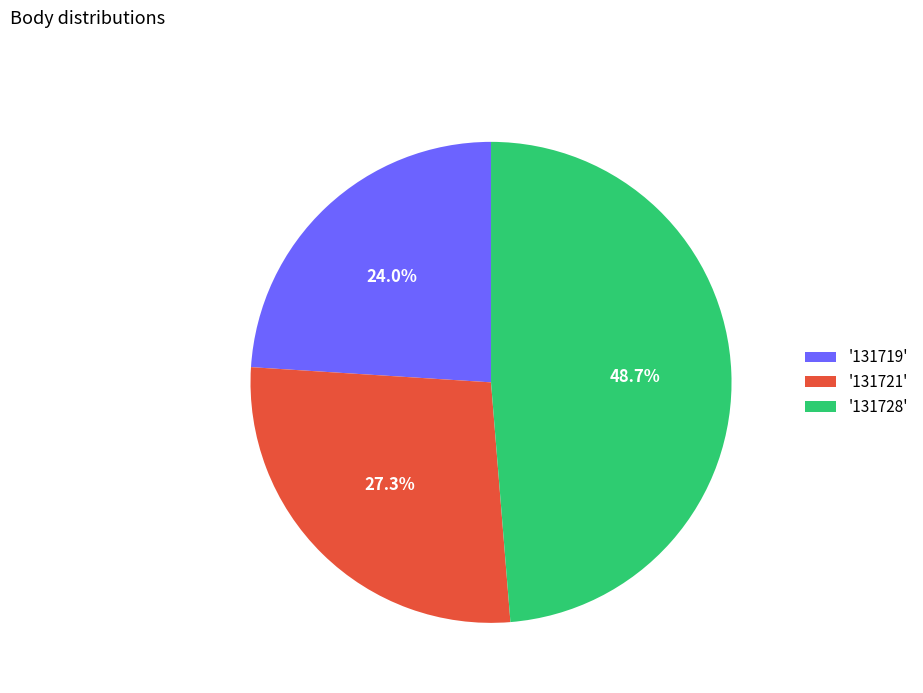

Do '131721' and '131719' together represent more than half of the pie?

Yes